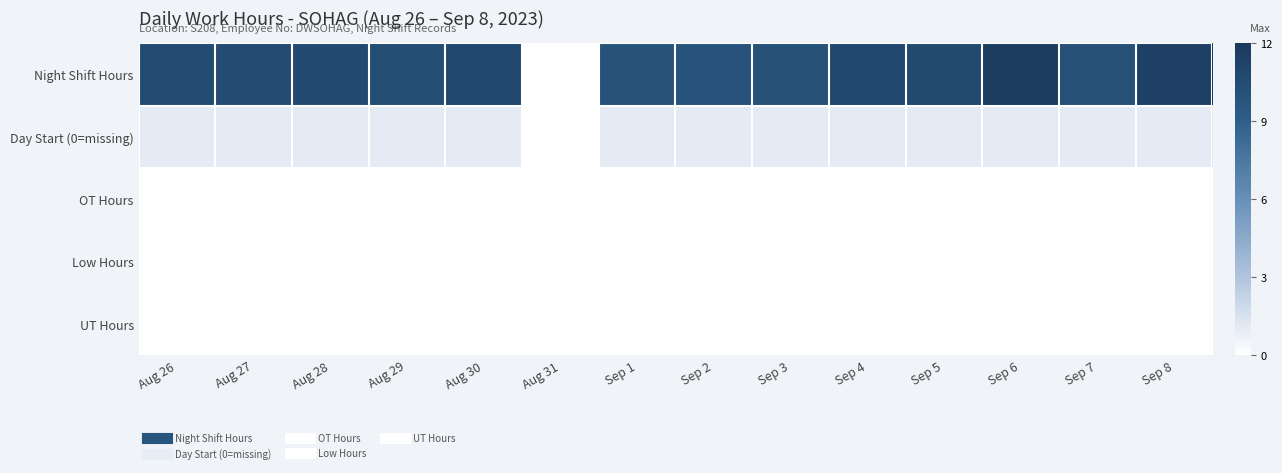

At Sep 5, list the series in order from smallest to largest.

OT Hours, Low Hours, UT Hours, Day Start (0=missing), Night Shift Hours